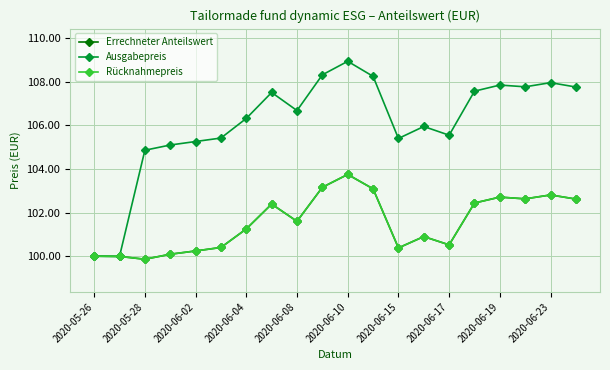

Does the chart have visible grid lines?

Yes